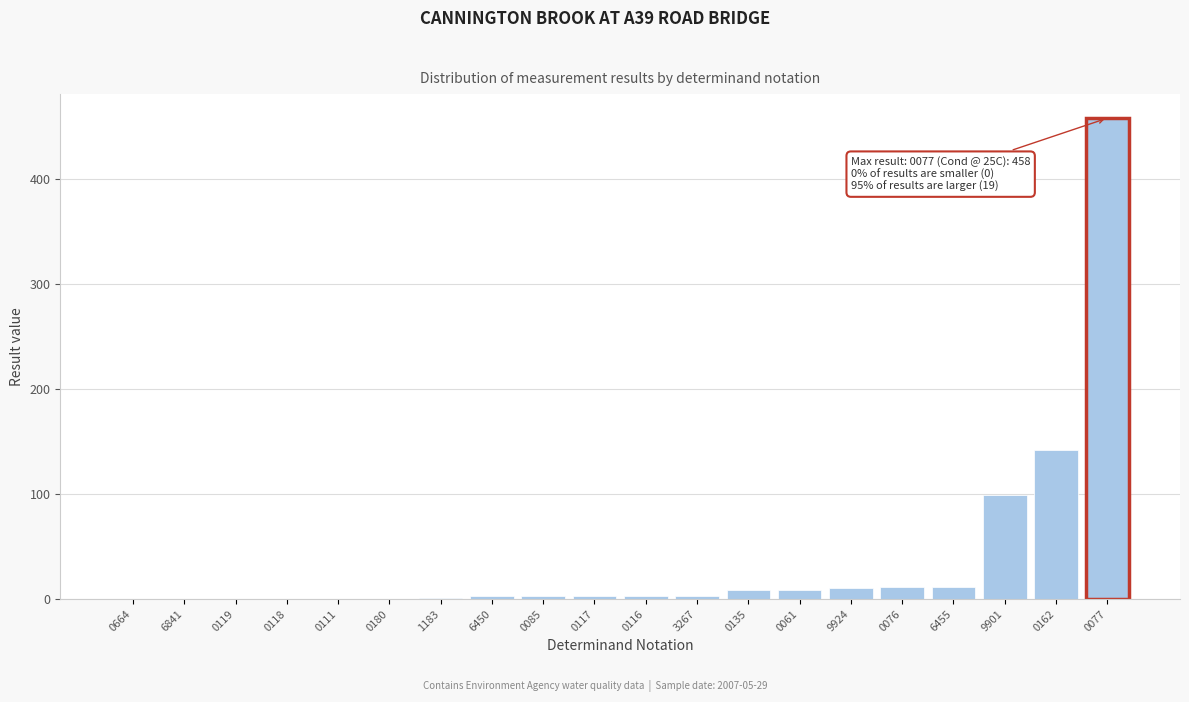

What is the greatest value displayed?

458.0